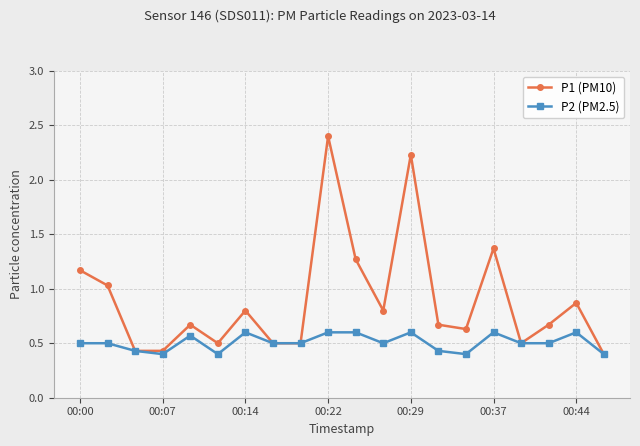

At how many categories does at least one series exceed 0?

20